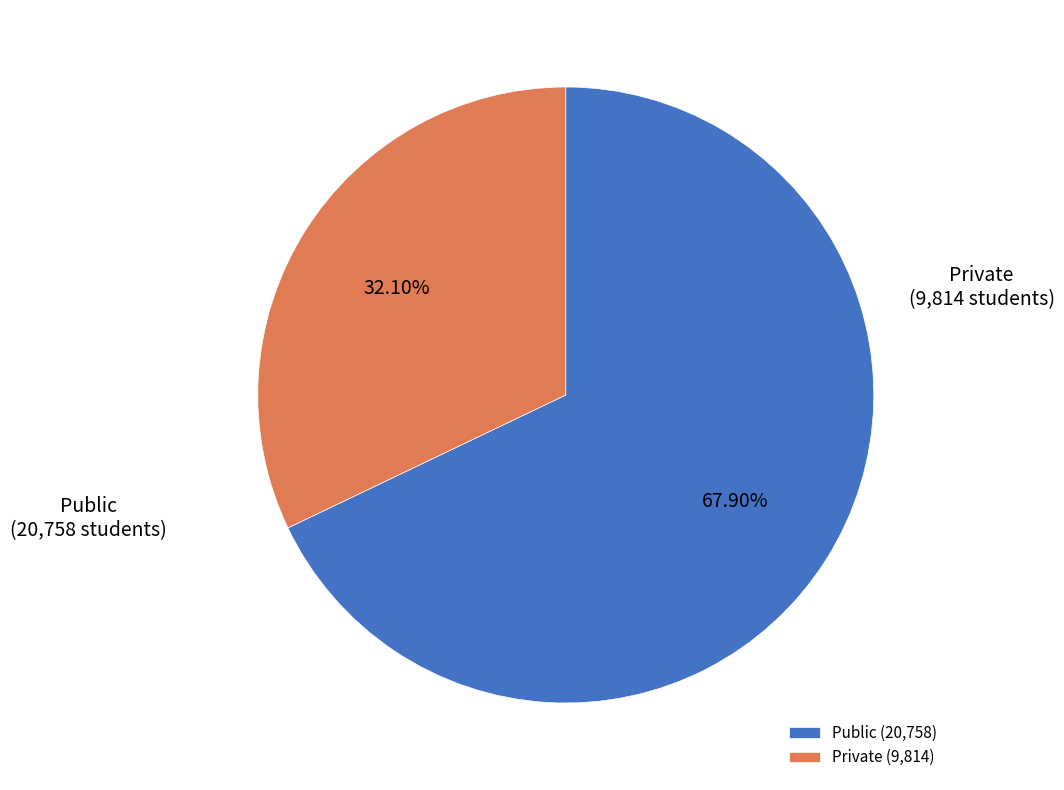

Combined, what portion of the pie is Public and Private?

100.0%